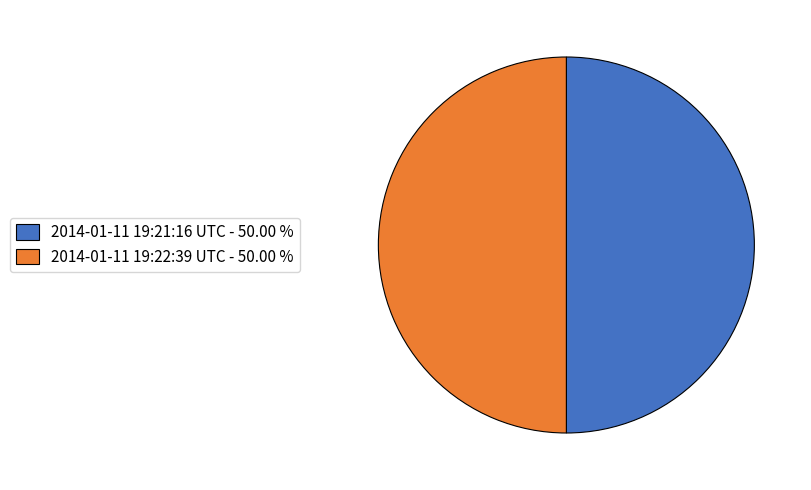

Approximately how many times larger is the value at 2014-01-11 19:22:39 UTC - 50.00 % compared to 2014-01-11 19:21:16 UTC - 50.00 %?

1.0